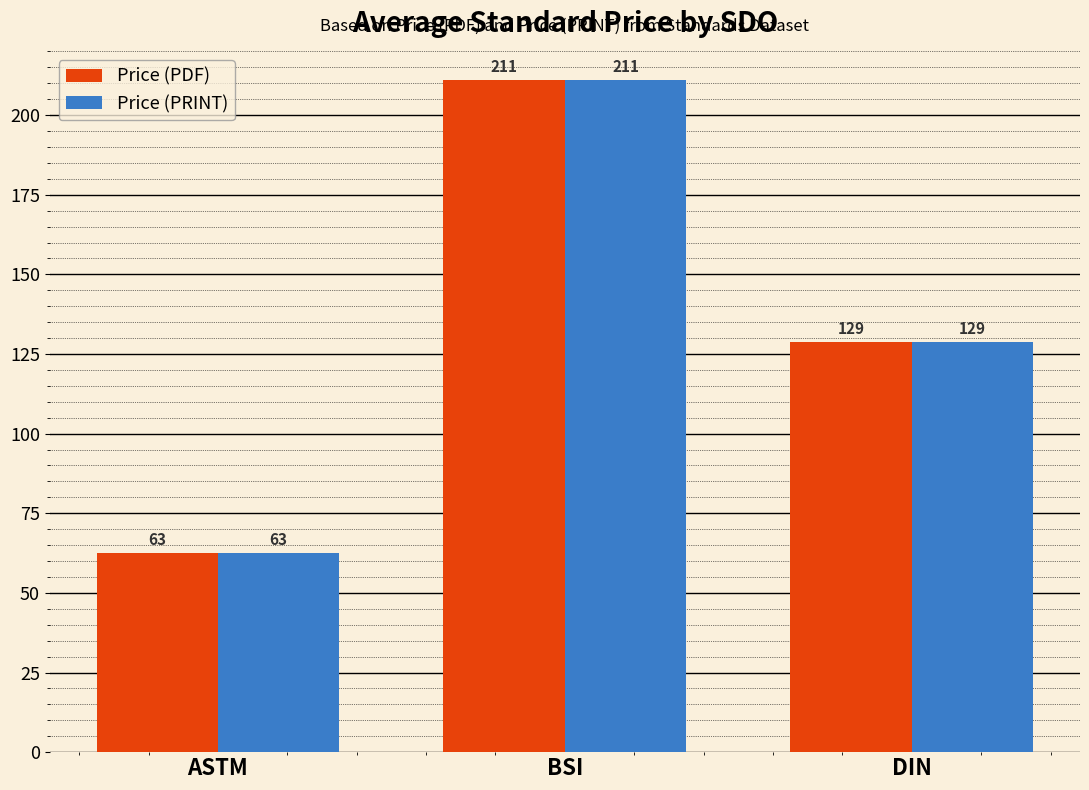

How many groups of bars are there?

3